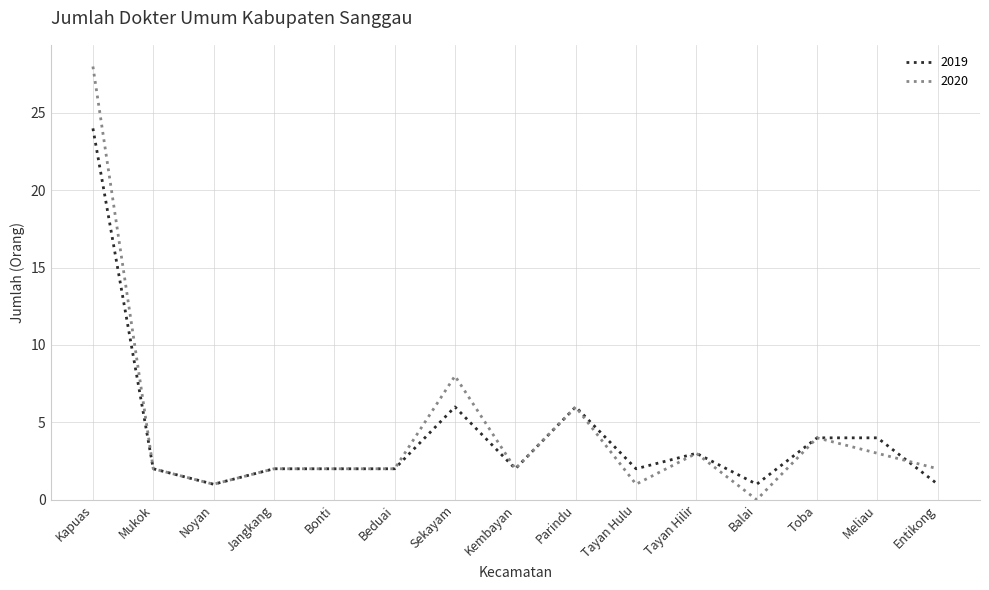

Which series ends up on top after the final intersection of 2019 and 2020?

2020